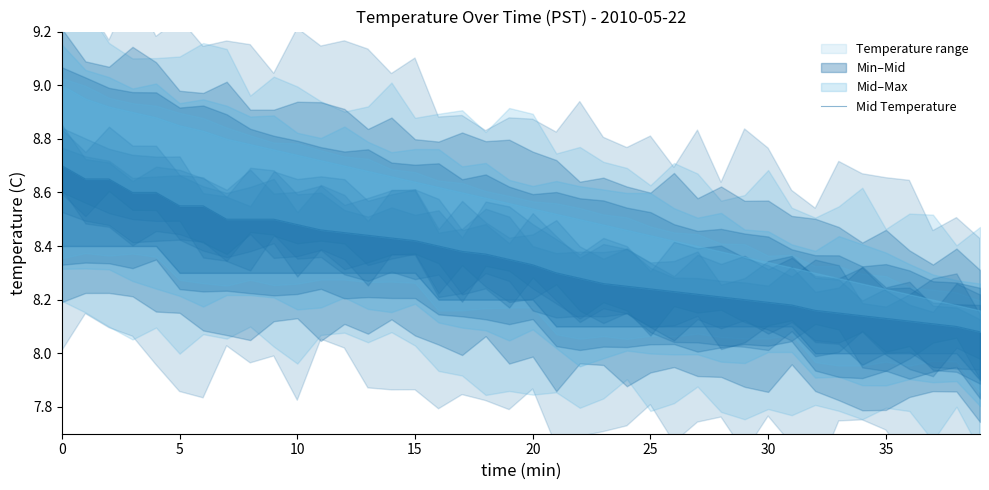

What is the value of the 29th point from the left?

8.2